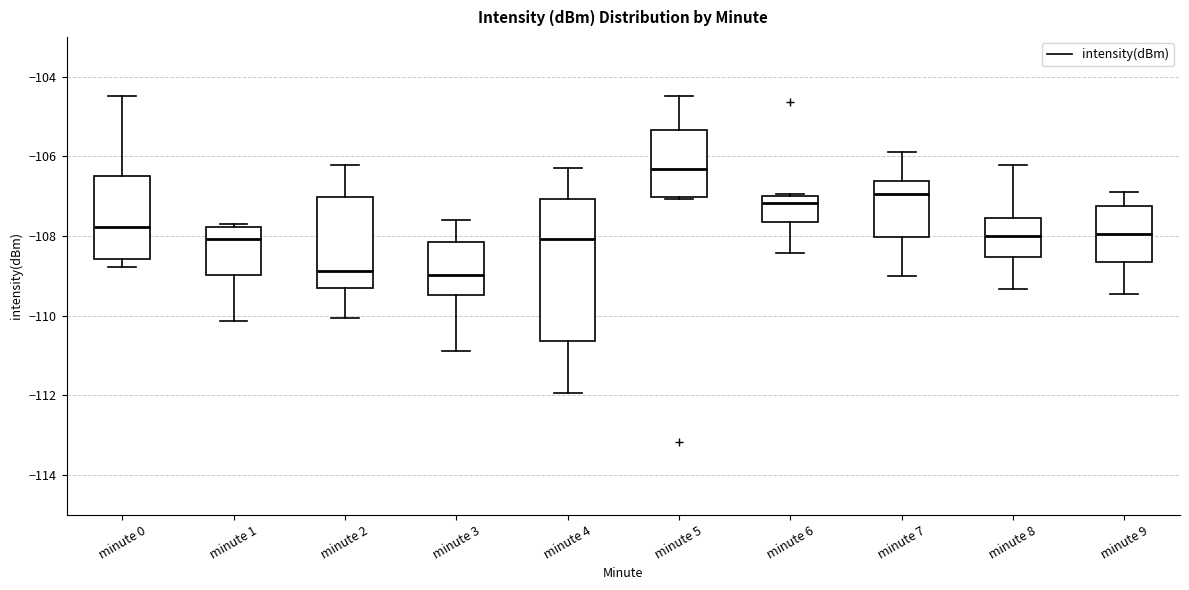

Reading left to right, read every box against the y-axis: the position of its median line, the range the box covers, and the ends of its whiskers. The values are not printed on the chart, so give them approximately, as read against the axis.

minute 0: median -107.8, box -108.6 to -106.4, whiskers -108.8 to -104.4
minute 1: median -108.0, box -109.0 to -107.8, whiskers -110.2 to -107.6
minute 2: median -108.8, box -109.2 to -107.0, whiskers -110.0 to -106.2
minute 3: median -109.0, box -109.4 to -108.2, whiskers -110.8 to -107.6
minute 4: median -108.0, box -110.6 to -107.0, whiskers -112.0 to -106.2
minute 5: median -106.4, box -107.0 to -105.4, whiskers -107.0 to -104.4
minute 6: median -107.2, box -107.6 to -107.0, whiskers -108.4 to -107.0
minute 7: median -107.0, box -108.0 to -106.6, whiskers -109.0 to -105.8
minute 8: median -108.0, box -108.6 to -107.6, whiskers -109.4 to -106.2
minute 9: median -108.0, box -108.6 to -107.2, whiskers -109.4 to -106.8